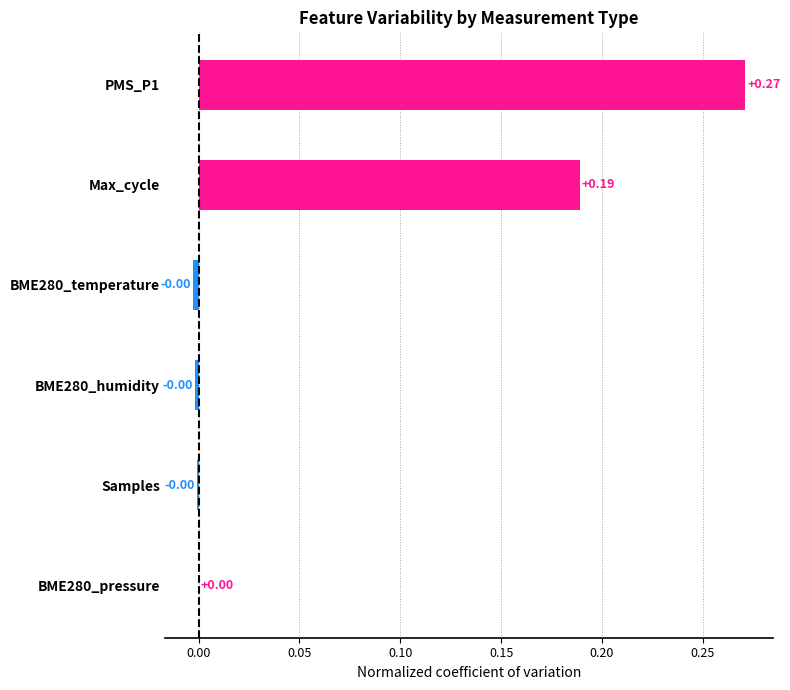

What is the sum of all values?

0.5